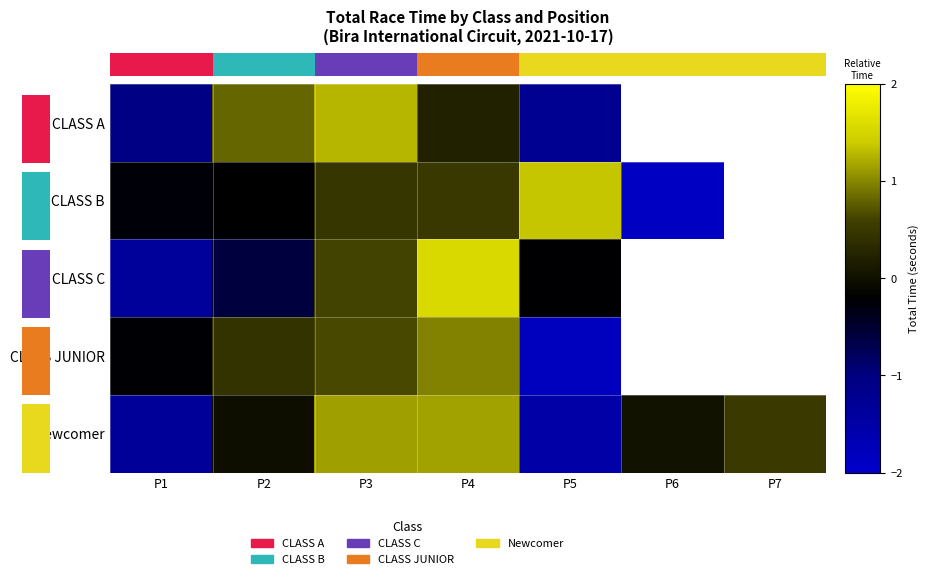

At which category is the sum across all series the highest?

P4